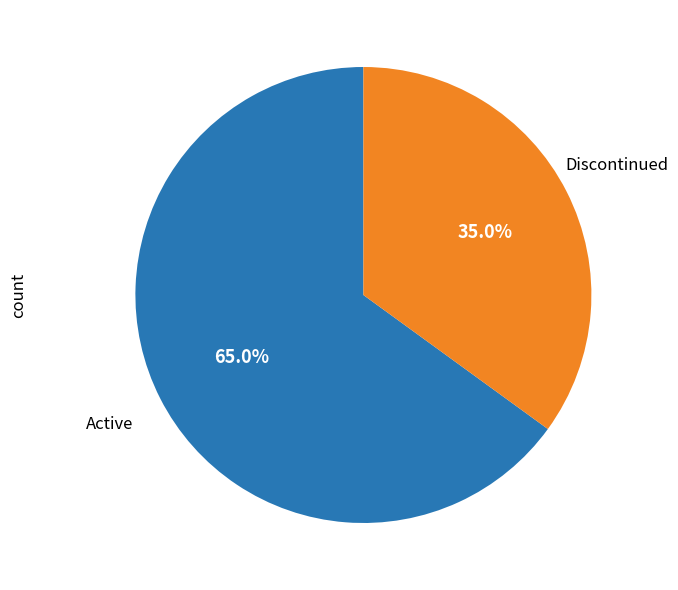

Which slice represents more than half of the pie?

Active